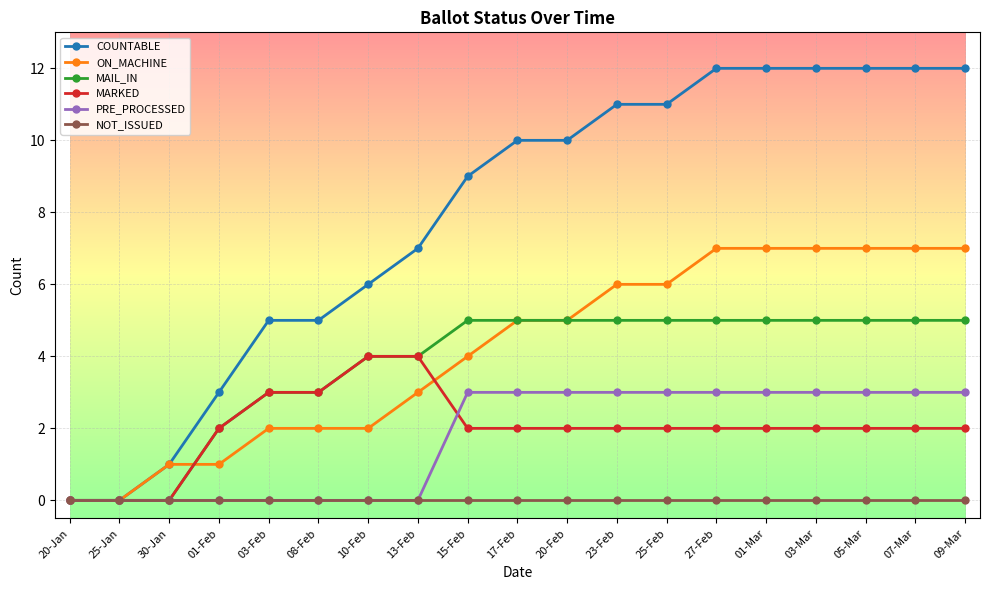

Rank the series by their maximum value, from highest to lowest.

COUNTABLE, ON_MACHINE, MAIL_IN, MARKED, PRE_PROCESSED, NOT_ISSUED